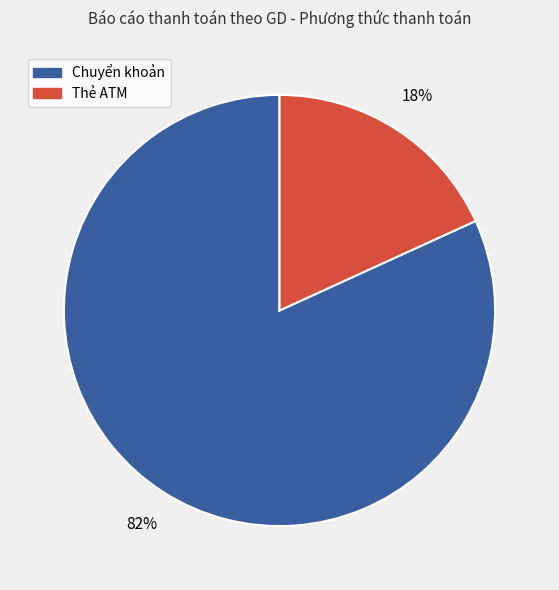

Is the sum of Thẻ ATM and Chuyển khoản greater than half?

Yes